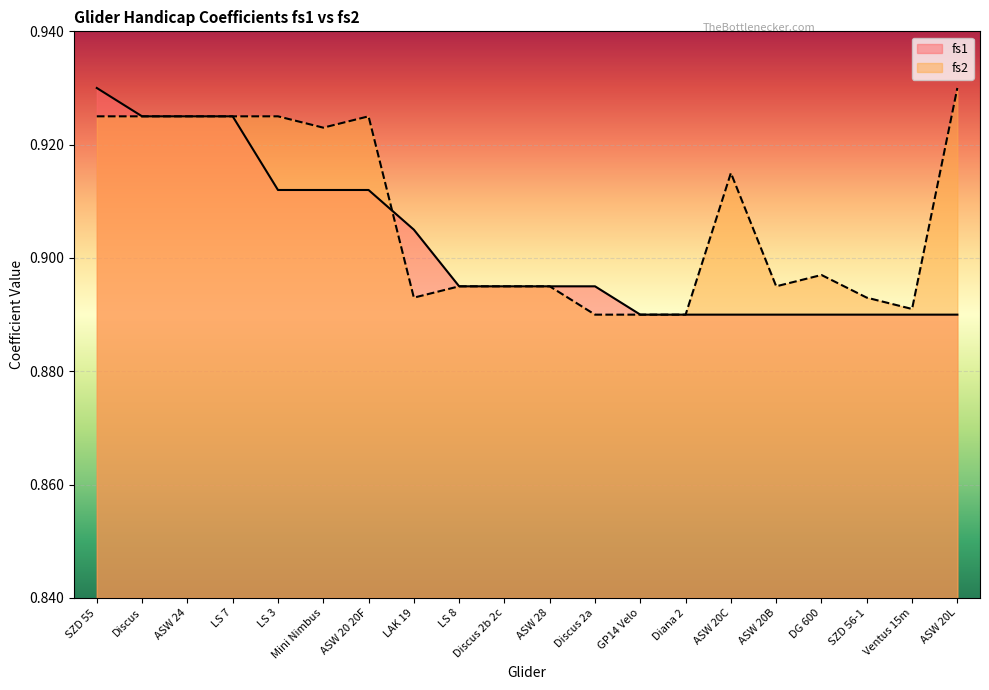

What position from the left is LS 7?

4